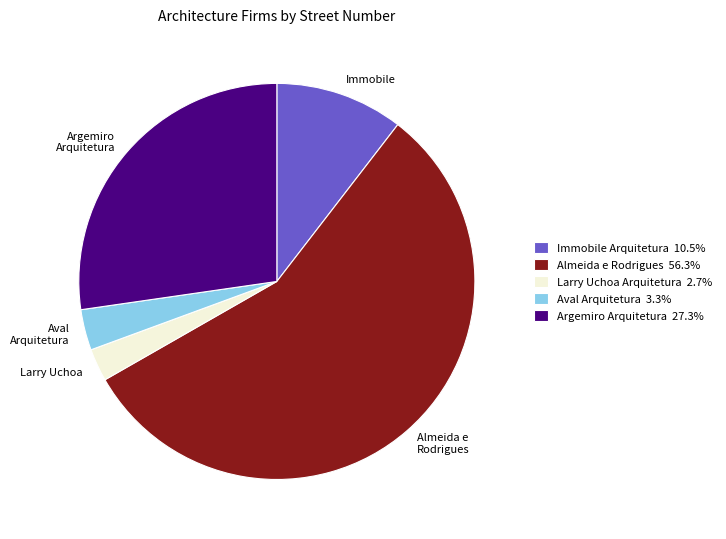

Is the sum of Argemiro Arquitetura 27.3% and Almeida e Rodrigues 56.3% greater than half?

Yes